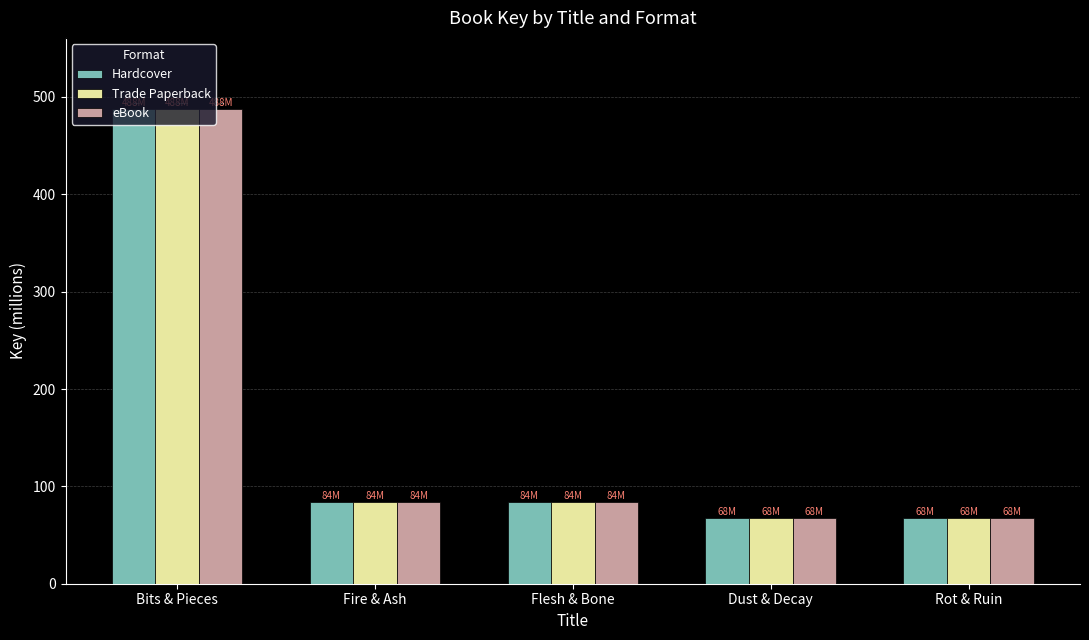

What are all the series names shown in the legend?

Hardcover, Trade Paperback, eBook